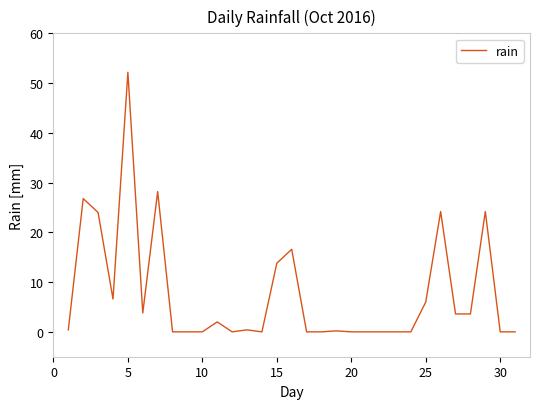

What is the difference between the maximum and minimum values?

52.2